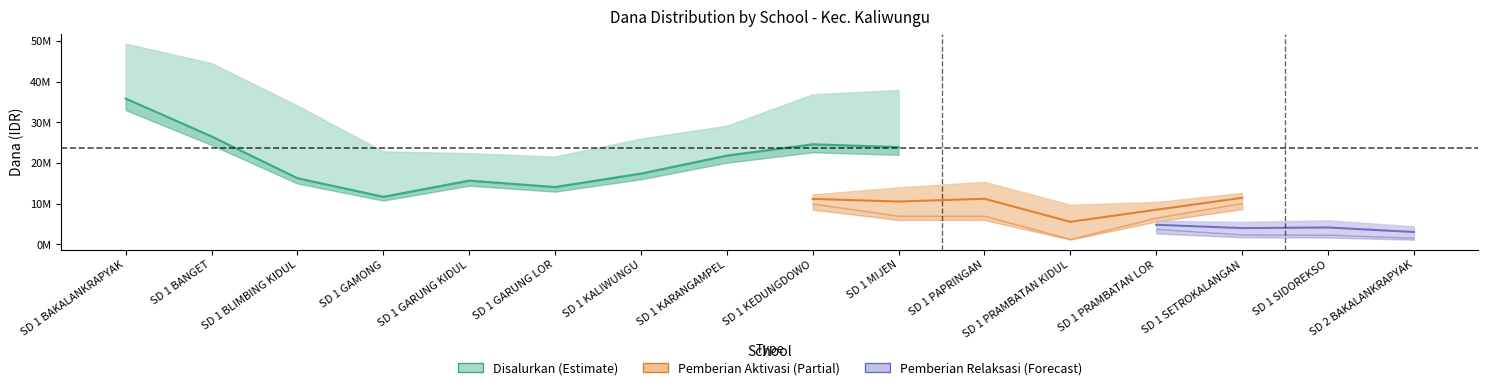

What is the average value?

20790000